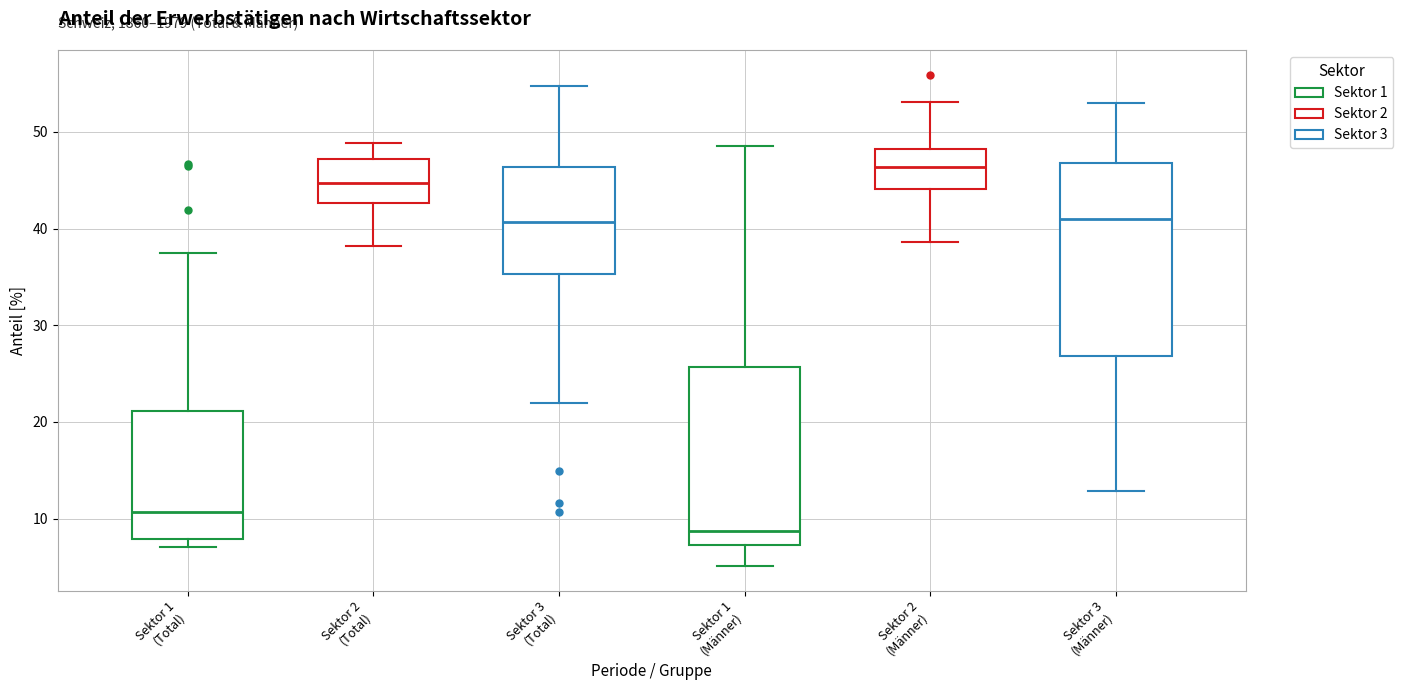

Reading left to right, transcribe this box plot: for each box, give where its median line is, the range the box spans, and where its two whiskers end, as read against the y-axis. The values are not printed on the chart, so give them approximately, as read against the axis.

Sektor 1 (Total): median 11, box 8 to 21, whiskers 7 to 37
Sektor 2 (Total): median 45, box 43 to 47, whiskers 38 to 49
Sektor 3 (Total): median 41, box 35 to 46, whiskers 22 to 55
Sektor 1 (Männer): median 9, box 7 to 26, whiskers 5 to 49
Sektor 2 (Männer): median 46, box 44 to 48, whiskers 39 to 53
Sektor 3 (Männer): median 41, box 27 to 47, whiskers 13 to 53